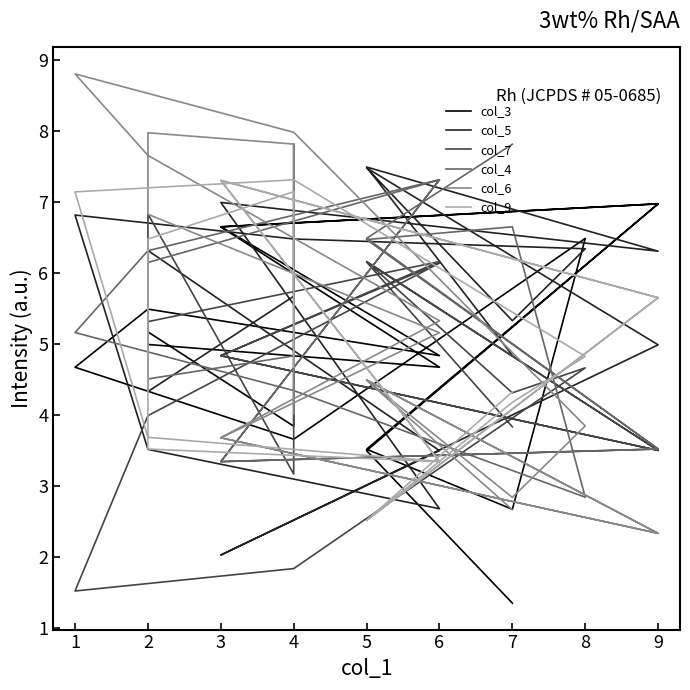

True or false: col_7 and col_4 cross at least once.

True